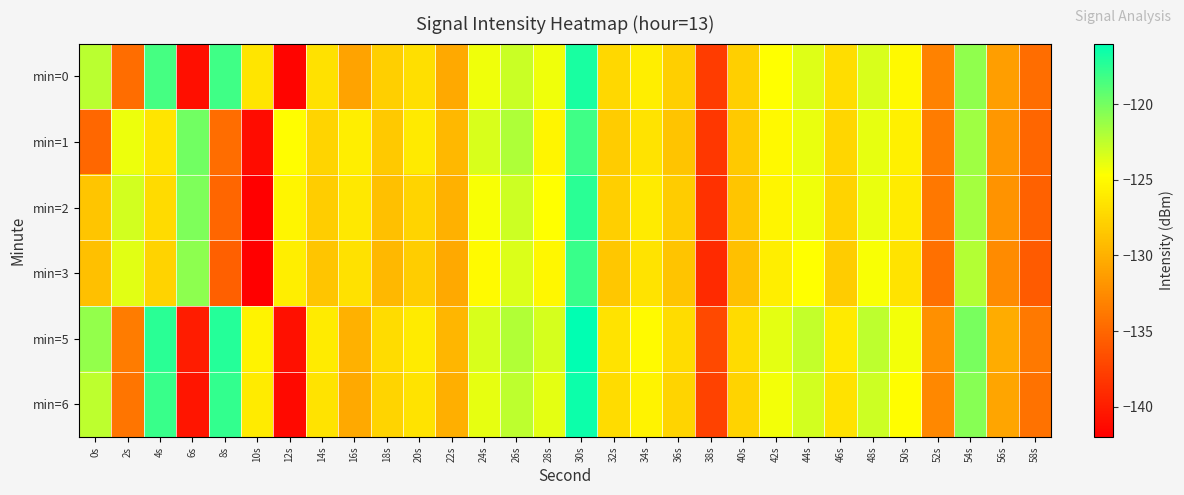

What is the greatest value displayed?

-116.0